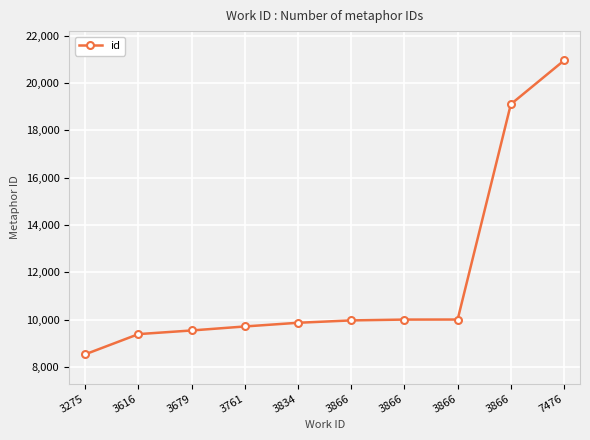

Is this an area chart (filled region under the line)?

No